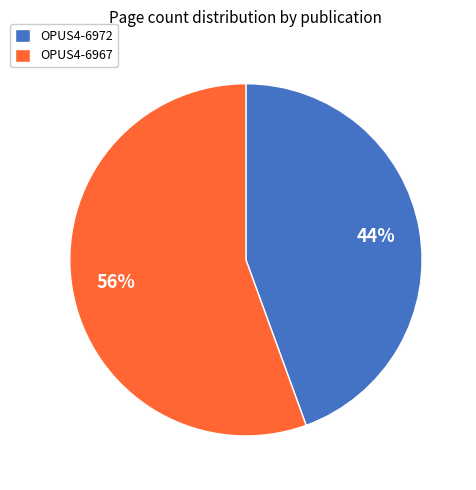

Is it true that OPUS4-6967 is 56% of the pie?

True